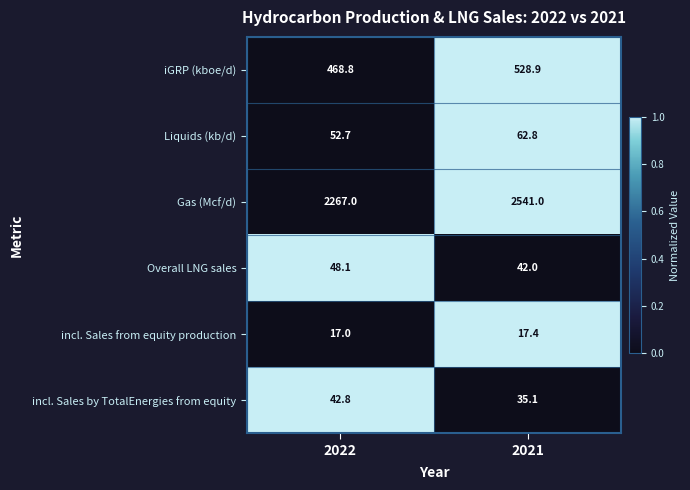

Reading right to left, transcribe all the data shown in this chart.

iGRP (kboe/d): 528.9	468.8
Liquids (kb/d): 62.8	52.7
Gas (Mcf/d): 2541.0	2267.0
Overall LNG sales: 42.0	48.1
incl. Sales from equity production: 17.4	17.0
incl. Sales by TotalEnergies from equity: 35.1	42.8